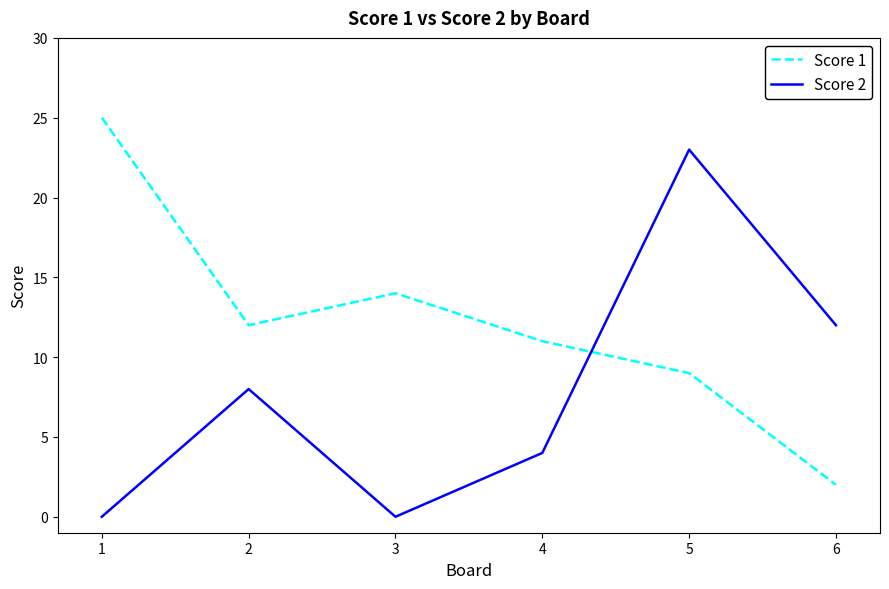

What is the greatest value displayed?

25